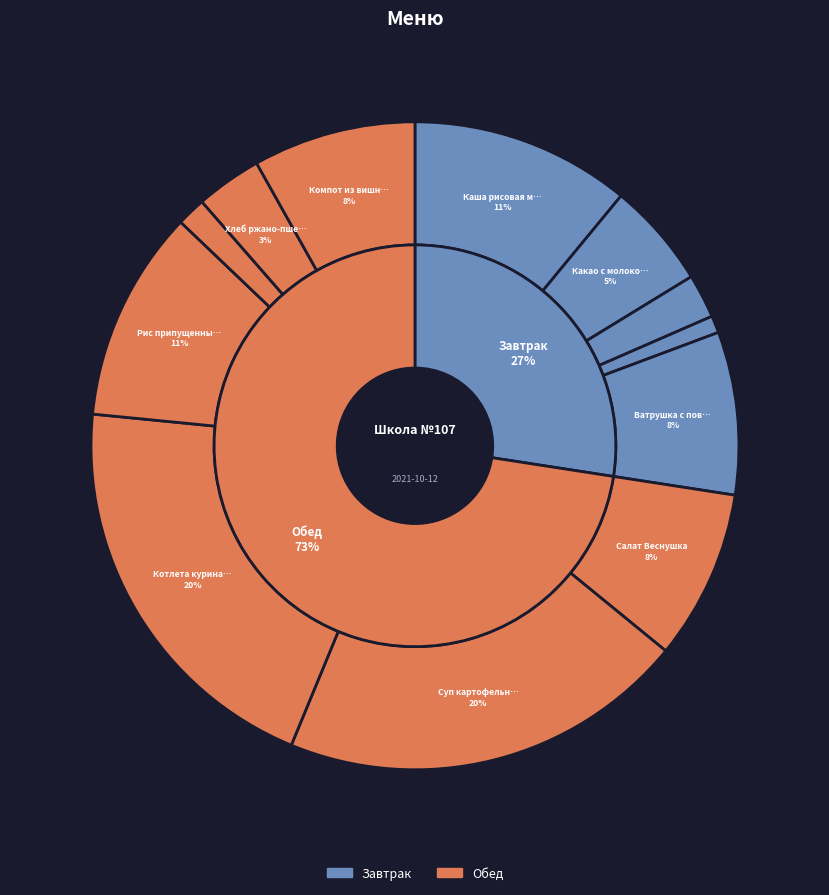

What percentage is NOT represented by Какао с молоком?

94.7%